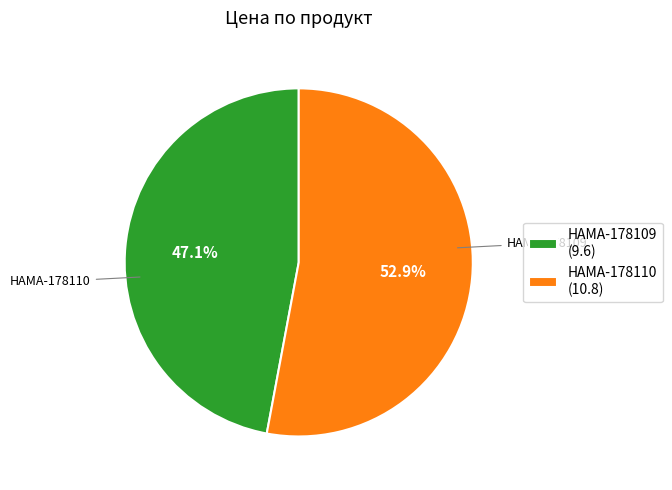

Approximately how many times larger is the value at HAMA-178110 compared to HAMA-178109?

1.1